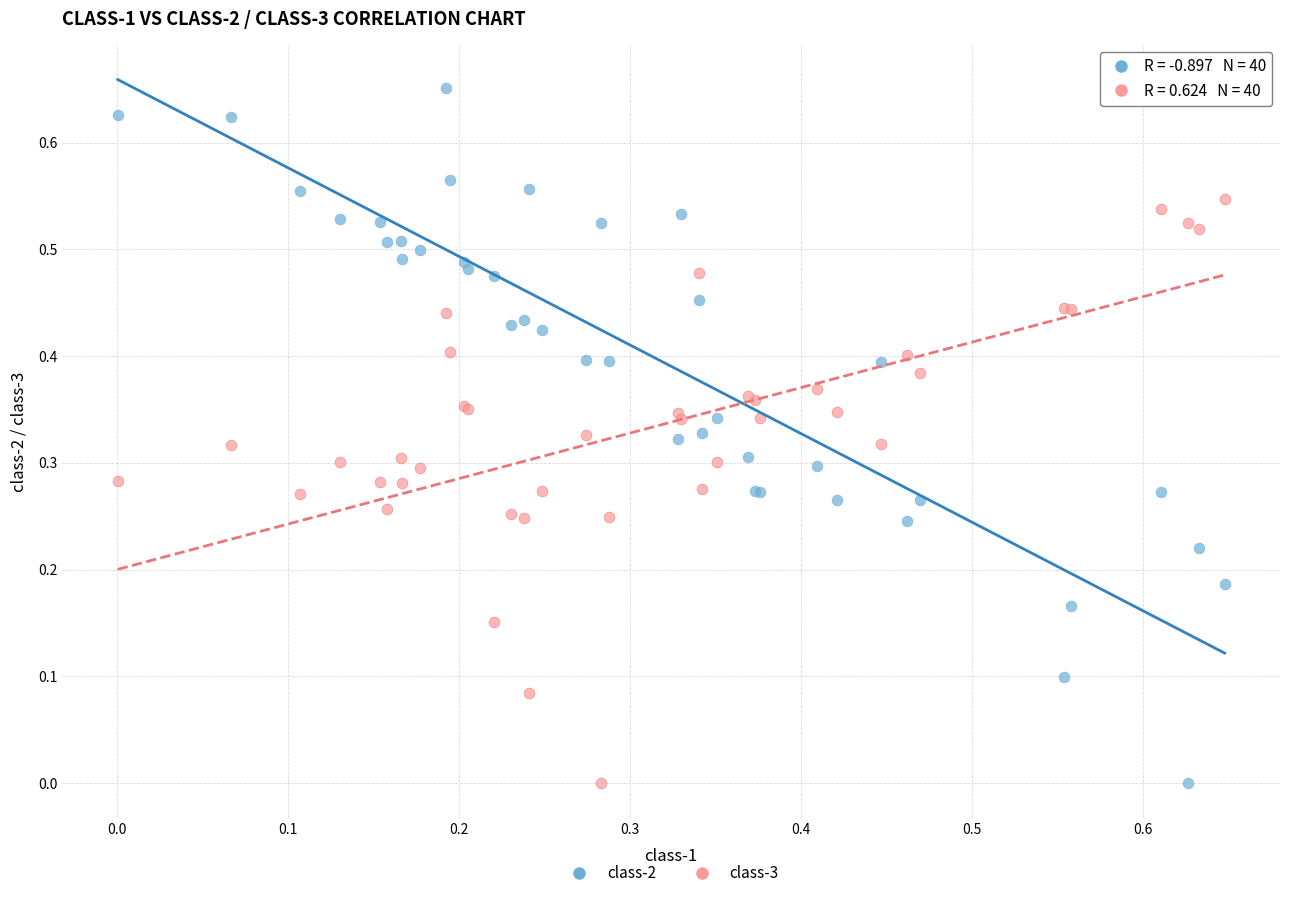

Which series has the widest spread of Y values?

class-2